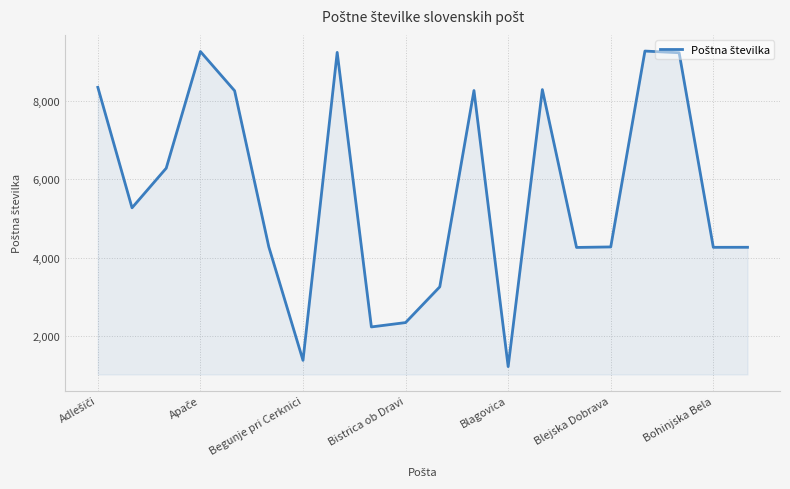

Does the chart have visible grid lines?

Yes